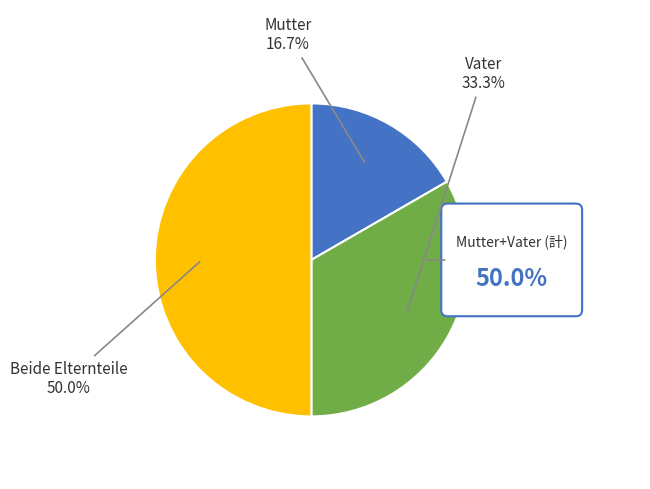

What percentage do Beide Elternteile and Vater together represent?

83.3%